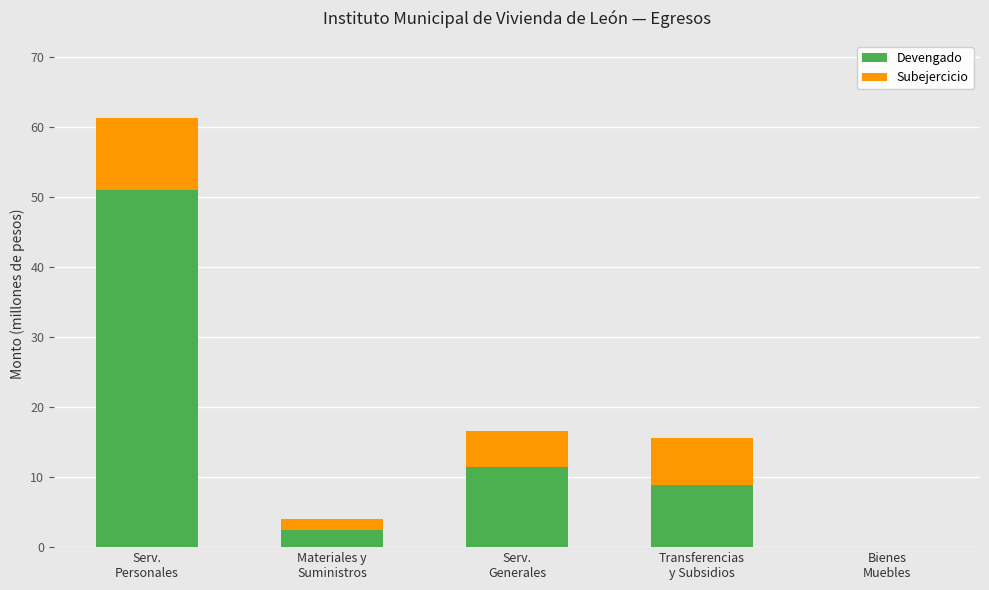

Is it true that Devengado equals 71.6 at Serv.
Personales?

False